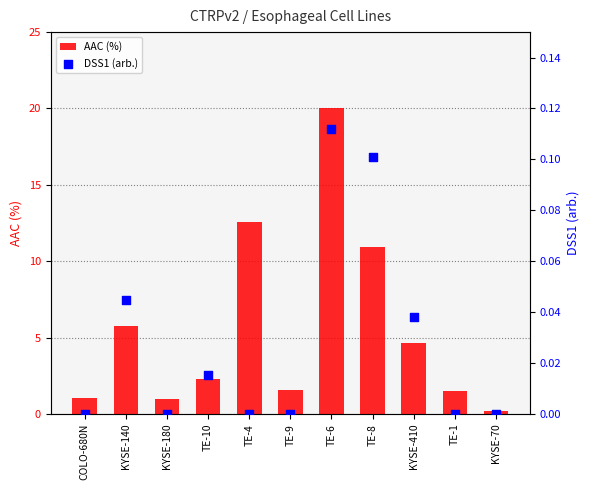

Which series has the largest Y range (max minus min)?

AAC (%)